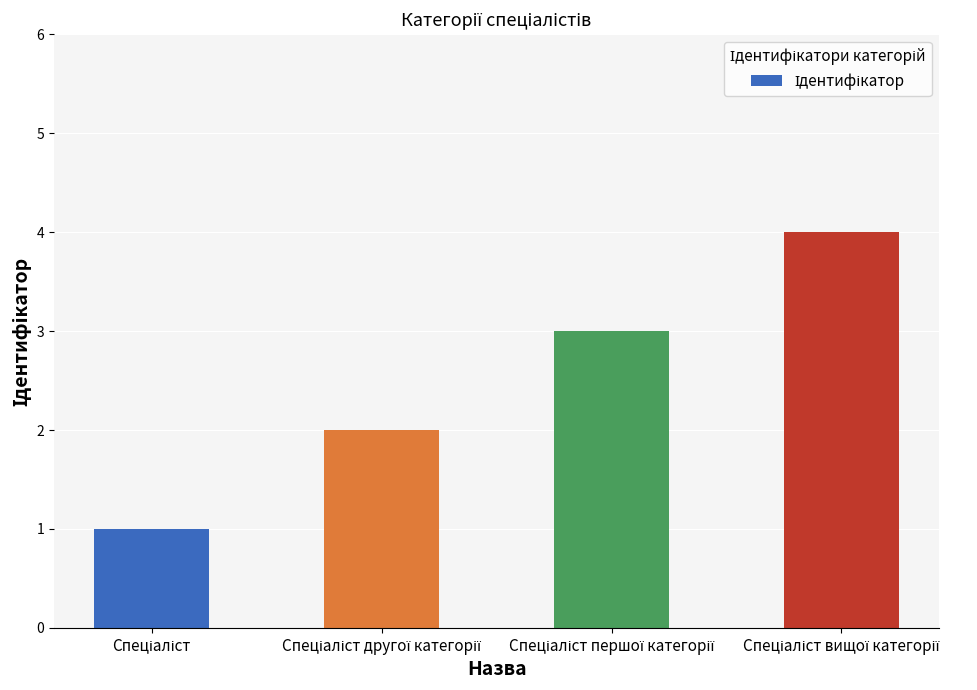

What is the maximum value shown in the chart?

4